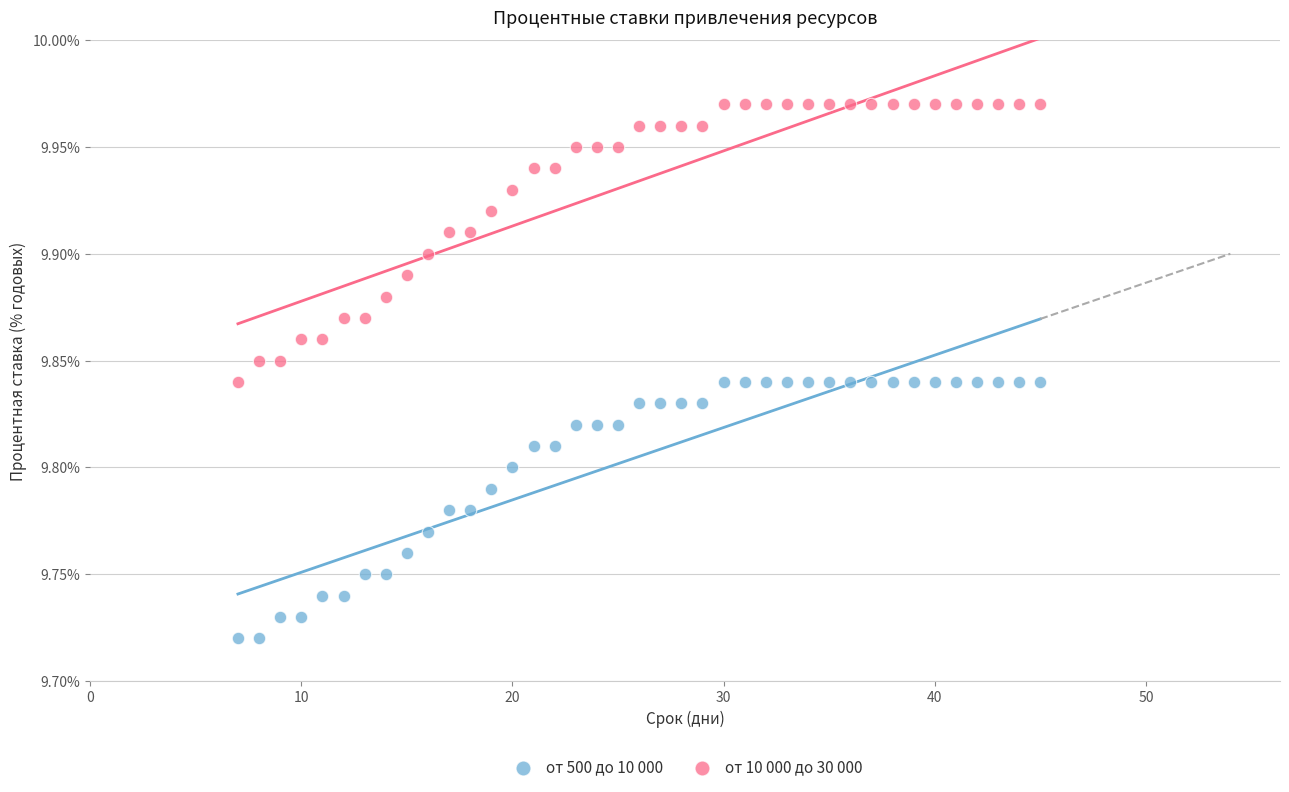

Which series contains the highest Y value?

от 10 000 до 30 000